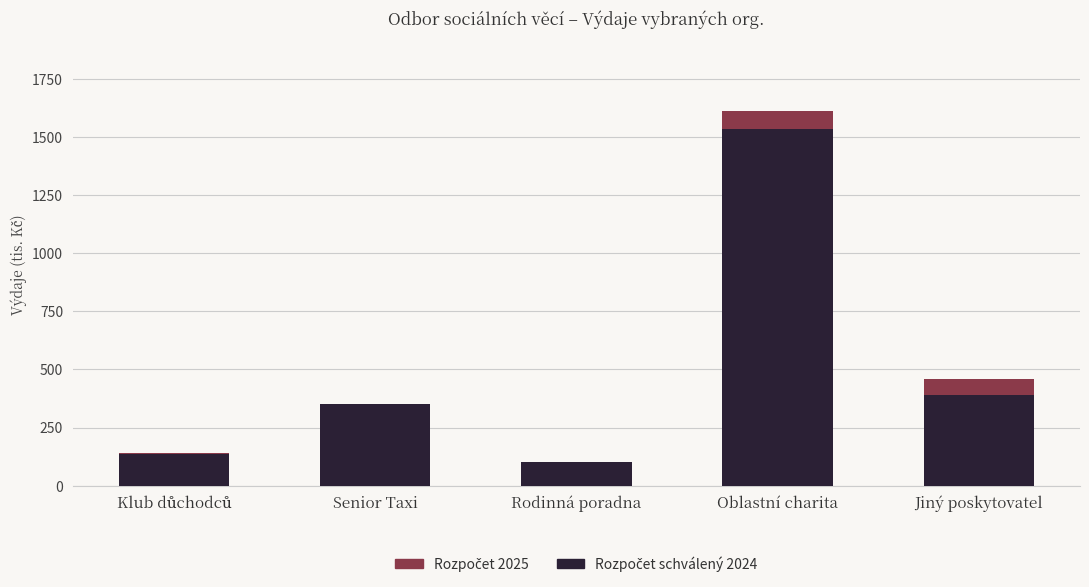

At which category is the sum across all series the highest?

Oblastní charita